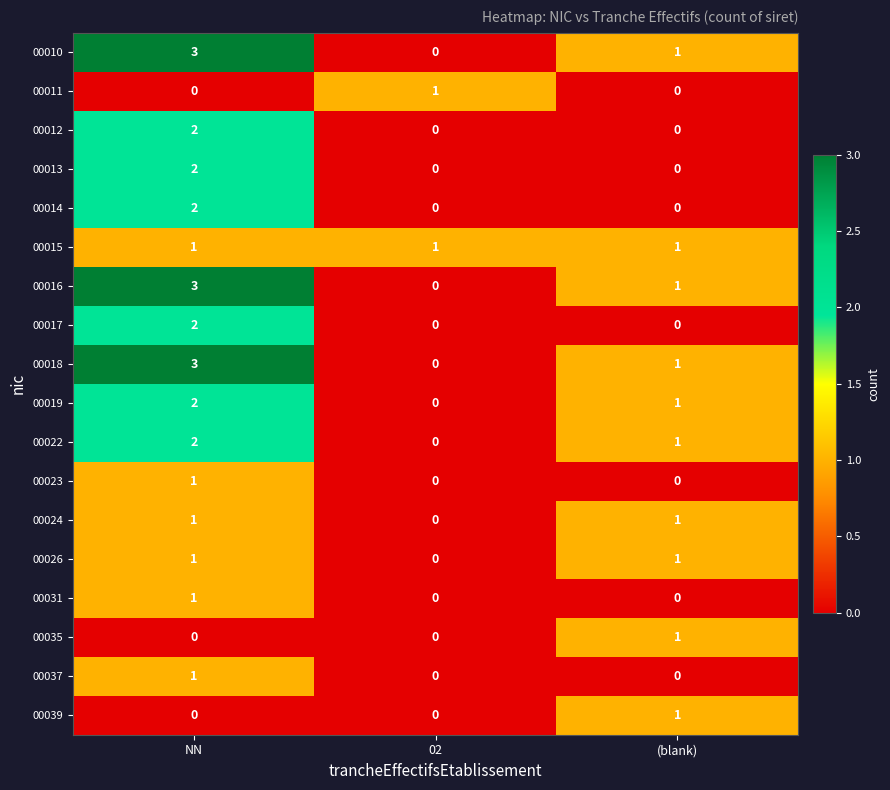

The 00018 series shows 1 at 02. True or false?

False